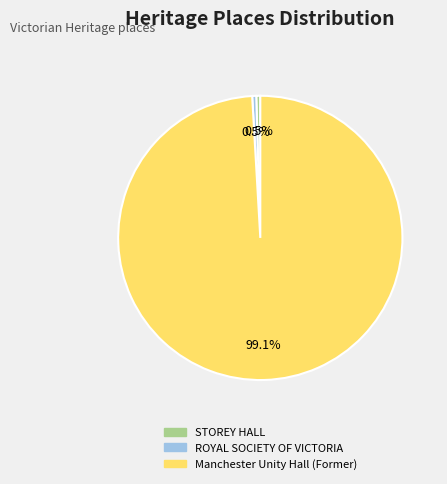

To the nearest percent, what is the difference between the largest and smallest slice percentages?

99%